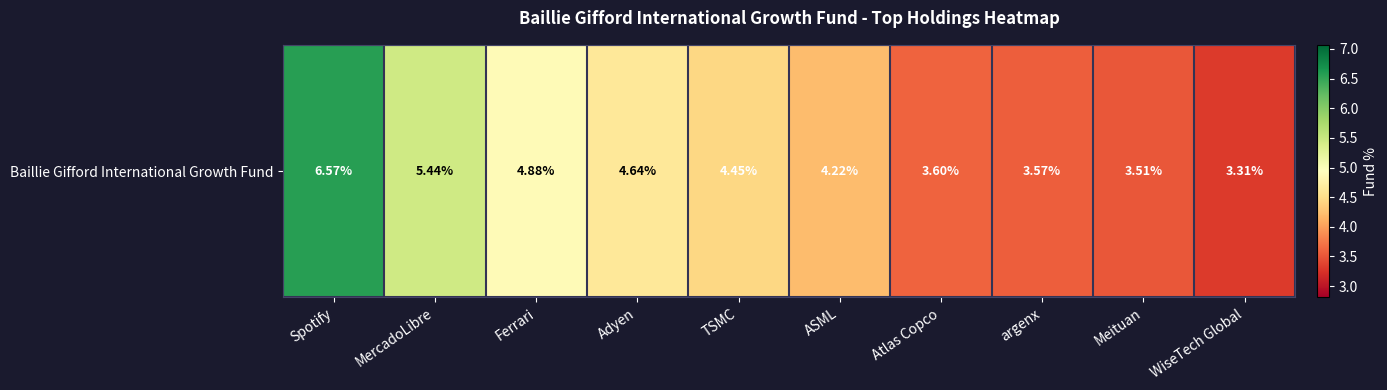

Where is the data nearest to the value 4?

ASML